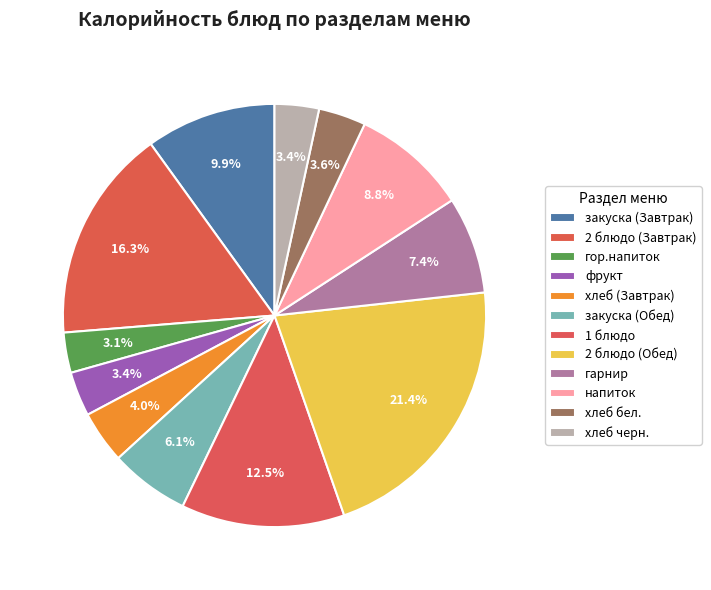

Count the number of slices in the pie.

12